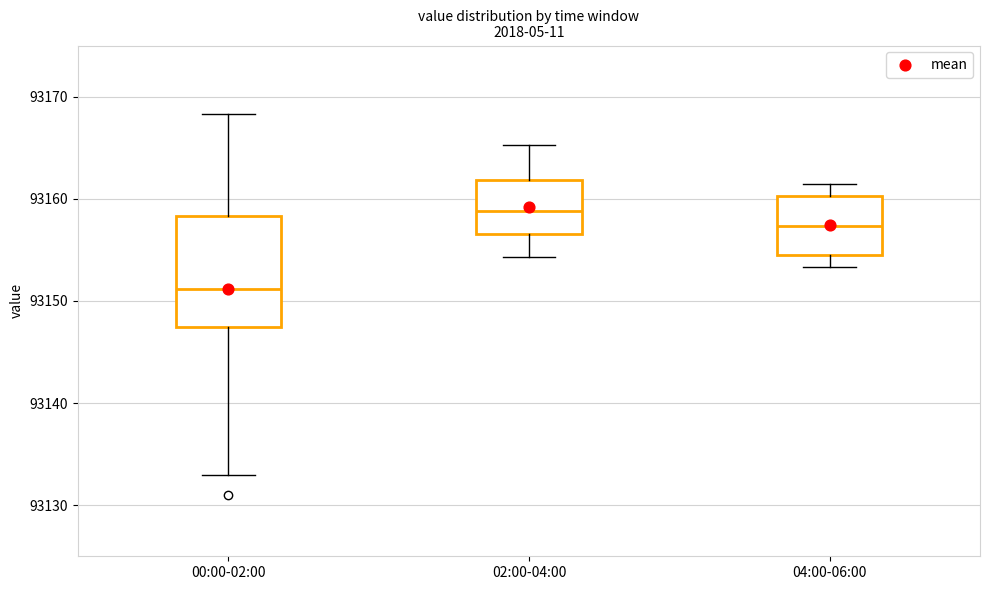

Reading left to right, read every box against the y-axis: the position of its median line, the range the box covers, and the ends of its whiskers. The values are not printed on the chart, so give them approximately, as read against the axis.

00:00-02:00: median 93151, box 93147 to 93158, whiskers 93133 to 93168
02:00-04:00: median 93159, box 93157 to 93162, whiskers 93154 to 93165
04:00-06:00: median 93157, box 93154 to 93160, whiskers 93153 to 93161